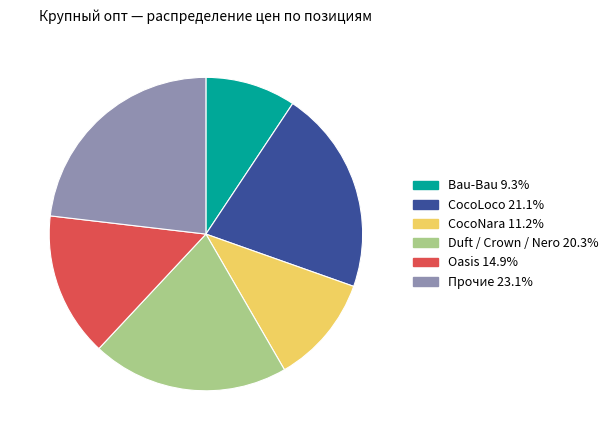

Is there a majority slice in this chart?

No